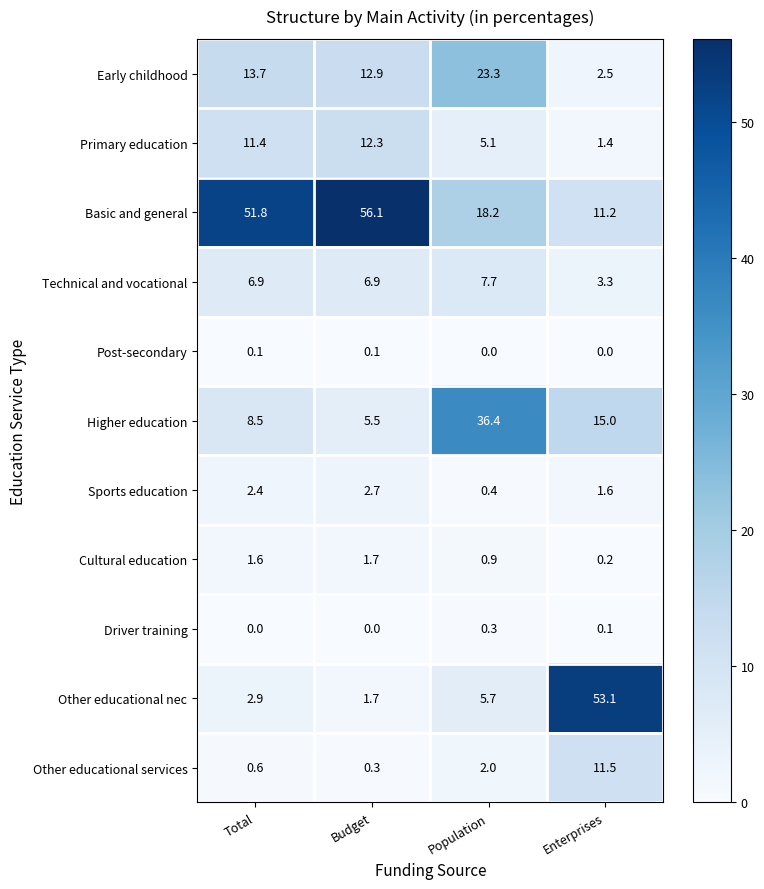

The value of Other educational nec at Budget is 2.9. True or false?

False